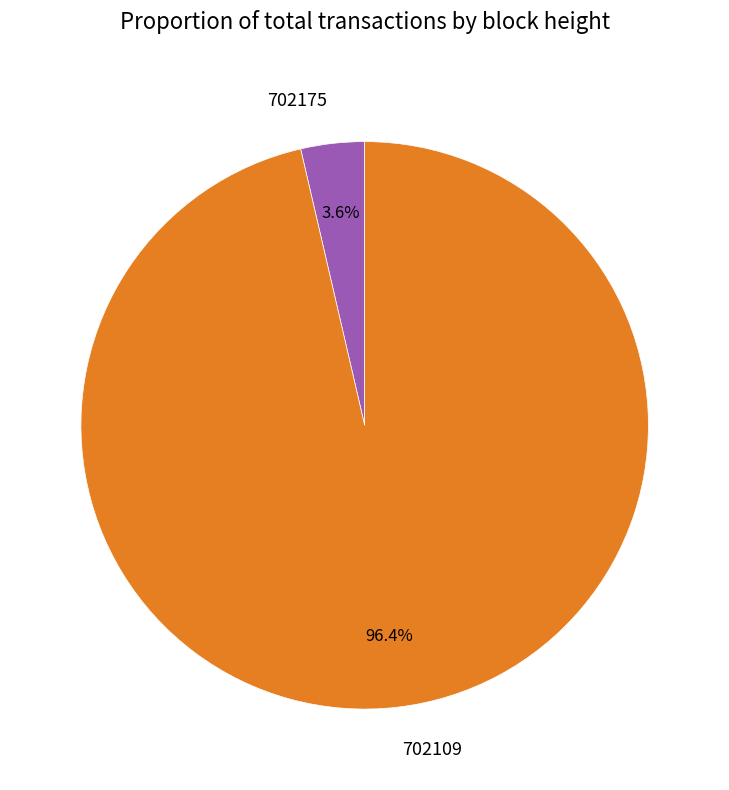

Does any single category account for the majority?

Yes